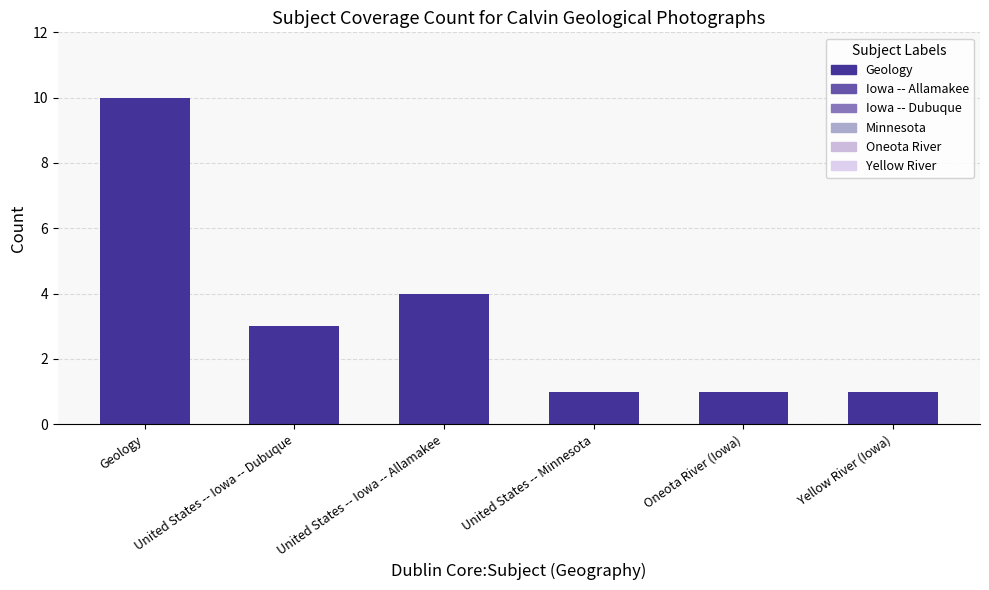

What is the value of the 1st bar from the left?

10